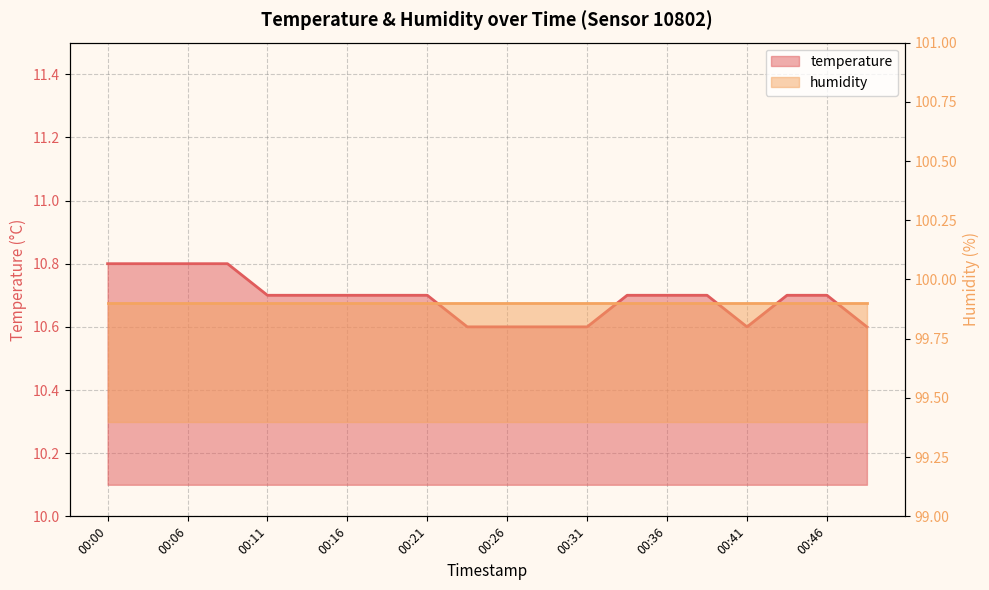

Reading right to left, extract all data points from this chart.

00:49=10.6	00:46=10.7	00:44=10.7	00:41=10.6	00:39=10.7	00:36=10.7	00:34=10.7	00:31=10.6	00:28=10.6	00:26=10.6	00:23=10.6	00:21=10.7	00:18=10.7	00:16=10.7	00:13=10.7	00:11=10.7	00:08=10.8	00:06=10.8	00:03=10.8	00:00=10.8